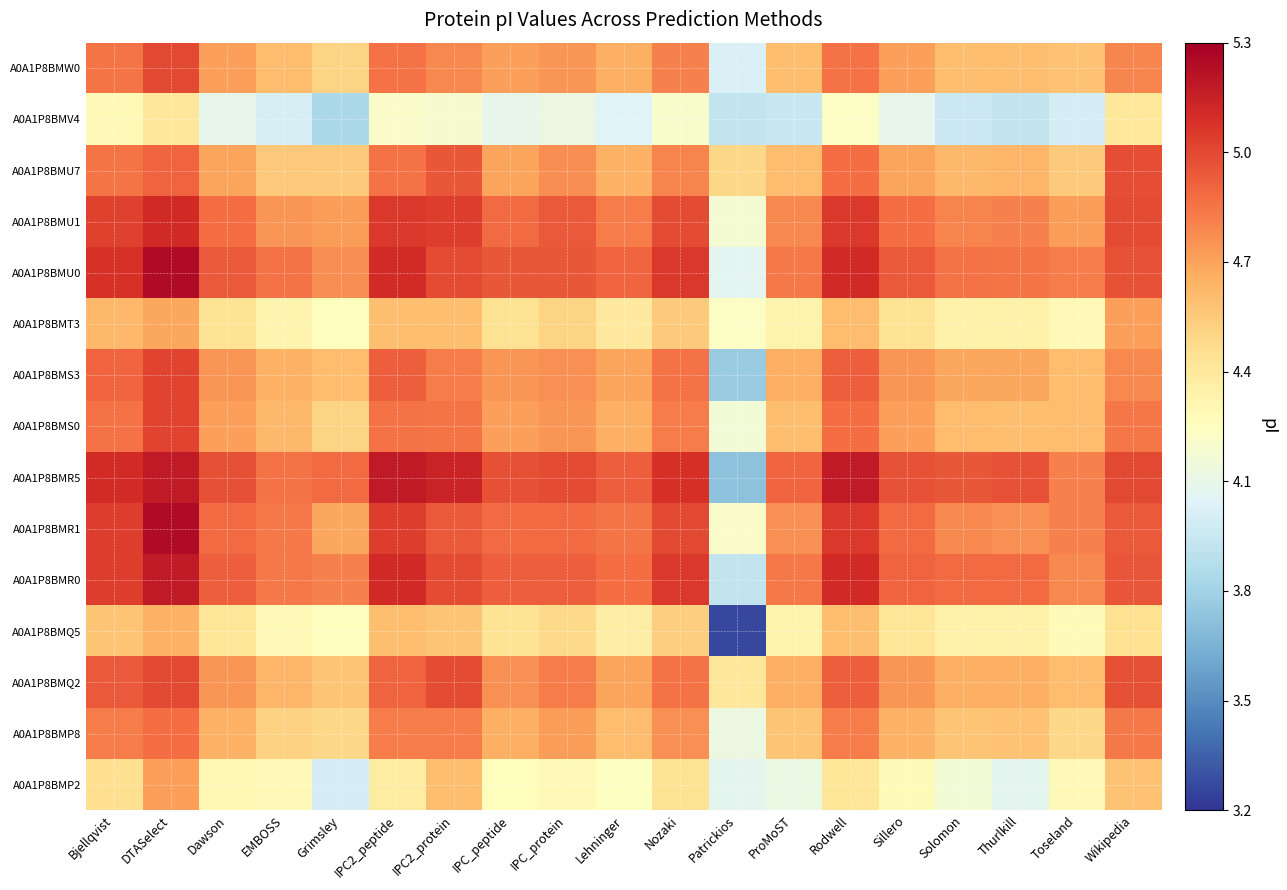

Reading left to right, what are all the values shown in this chart?

A0A1P8BMP2: Bjellqvist=4.5	DTASelect=4.7	Dawson=4.3	EMBOSS=4.3	Grimsley=4.0	IPC2_peptide=4.4	IPC2_protein=4.6	IPC_peptide=4.3	IPC_protein=4.3	Lehninger=4.2	Nozaki=4.4	Patrickios=4.1	ProMoST=4.1	Rodwell=4.4	Sillero=4.3	Solomon=4.2	Thurlkill=4.1	Toseland=4.3	Wikipedia=4.6
A0A1P8BMP8: Bjellqvist=4.8	DTASelect=4.9	Dawson=4.6	EMBOSS=4.5	Grimsley=4.5	IPC2_peptide=4.8	IPC2_protein=4.8	IPC_peptide=4.7	IPC_protein=4.7	Lehninger=4.6	Nozaki=4.8	Patrickios=4.1	ProMoST=4.6	Rodwell=4.8	Sillero=4.6	Solomon=4.6	Thurlkill=4.6	Toseland=4.5	Wikipedia=4.8
A0A1P8BMQ2: Bjellqvist=4.9	DTASelect=5.0	Dawson=4.7	EMBOSS=4.6	Grimsley=4.6	IPC2_peptide=4.9	IPC2_protein=5.0	IPC_peptide=4.8	IPC_protein=4.8	Lehninger=4.7	Nozaki=4.9	Patrickios=4.4	ProMoST=4.7	Rodwell=4.9	Sillero=4.7	Solomon=4.7	Thurlkill=4.7	Toseland=4.6	Wikipedia=5.0
A0A1P8BMQ5: Bjellqvist=4.6	DTASelect=4.6	Dawson=4.4	EMBOSS=4.3	Grimsley=4.3	IPC2_peptide=4.6	IPC2_protein=4.6	IPC_peptide=4.4	IPC_protein=4.5	Lehninger=4.4	Nozaki=4.5	Patrickios=3.3	ProMoST=4.3	Rodwell=4.6	Sillero=4.4	Solomon=4.3	Thurlkill=4.3	Toseland=4.3	Wikipedia=4.4
A0A1P8BMR0: Bjellqvist=5.0	DTASelect=5.2	Dawson=4.9	EMBOSS=4.8	Grimsley=4.8	IPC2_peptide=5.1	IPC2_protein=5.0	IPC_peptide=4.9	IPC_protein=4.9	Lehninger=4.9	Nozaki=5.1	Patrickios=3.9	ProMoST=4.8	Rodwell=5.1	Sillero=4.9	Solomon=4.9	Thurlkill=4.9	Toseland=4.8	Wikipedia=5.0
A0A1P8BMR1: Bjellqvist=5.0	DTASelect=5.2	Dawson=4.9	EMBOSS=4.8	Grimsley=4.7	IPC2_peptide=5.0	IPC2_protein=4.9	IPC_peptide=4.9	IPC_protein=4.9	Lehninger=4.9	Nozaki=5.0	Patrickios=4.2	ProMoST=4.8	Rodwell=5.1	Sillero=4.9	Solomon=4.8	Thurlkill=4.8	Toseland=4.8	Wikipedia=4.9
A0A1P8BMR5: Bjellqvist=5.1	DTASelect=5.2	Dawson=5.0	EMBOSS=4.9	Grimsley=4.9	IPC2_peptide=5.2	IPC2_protein=5.1	IPC_peptide=5.0	IPC_protein=5.0	Lehninger=4.9	Nozaki=5.1	Patrickios=3.7	ProMoST=4.9	Rodwell=5.2	Sillero=5.0	Solomon=5.0	Thurlkill=5.0	Toseland=4.8	Wikipedia=5.0
A0A1P8BMS0: Bjellqvist=4.9	DTASelect=5.0	Dawson=4.7	EMBOSS=4.6	Grimsley=4.5	IPC2_peptide=4.9	IPC2_protein=4.9	IPC_peptide=4.7	IPC_protein=4.7	Lehninger=4.7	Nozaki=4.8	Patrickios=4.2	ProMoST=4.6	Rodwell=4.9	Sillero=4.7	Solomon=4.6	Thurlkill=4.6	Toseland=4.6	Wikipedia=4.8
A0A1P8BMS3: Bjellqvist=4.9	DTASelect=5.0	Dawson=4.7	EMBOSS=4.6	Grimsley=4.6	IPC2_peptide=4.9	IPC2_protein=4.8	IPC_peptide=4.7	IPC_protein=4.8	Lehninger=4.7	Nozaki=4.9	Patrickios=3.8	ProMoST=4.7	Rodwell=4.9	Sillero=4.7	Solomon=4.7	Thurlkill=4.7	Toseland=4.6	Wikipedia=4.8
A0A1P8BMT3: Bjellqvist=4.6	DTASelect=4.7	Dawson=4.4	EMBOSS=4.3	Grimsley=4.3	IPC2_peptide=4.6	IPC2_protein=4.6	IPC_peptide=4.4	IPC_protein=4.5	Lehninger=4.4	Nozaki=4.5	Patrickios=4.2	ProMoST=4.3	Rodwell=4.6	Sillero=4.4	Solomon=4.3	Thurlkill=4.3	Toseland=4.3	Wikipedia=4.7
A0A1P8BMU0: Bjellqvist=5.1	DTASelect=5.2	Dawson=4.9	EMBOSS=4.9	Grimsley=4.8	IPC2_peptide=5.1	IPC2_protein=5.0	IPC_peptide=5.0	IPC_protein=5.0	Lehninger=4.9	Nozaki=5.1	Patrickios=4.1	ProMoST=4.8	Rodwell=5.1	Sillero=4.9	Solomon=4.9	Thurlkill=4.9	Toseland=4.8	Wikipedia=5.0
A0A1P8BMU1: Bjellqvist=5.0	DTASelect=5.1	Dawson=4.9	EMBOSS=4.7	Grimsley=4.7	IPC2_peptide=5.1	IPC2_protein=5.0	IPC_peptide=4.9	IPC_protein=4.9	Lehninger=4.8	Nozaki=5.0	Patrickios=4.2	ProMoST=4.8	Rodwell=5.1	Sillero=4.9	Solomon=4.8	Thurlkill=4.8	Toseland=4.7	Wikipedia=5.0
A0A1P8BMU7: Bjellqvist=4.9	DTASelect=4.9	Dawson=4.7	EMBOSS=4.6	Grimsley=4.5	IPC2_peptide=4.9	IPC2_protein=5.0	IPC_peptide=4.7	IPC_protein=4.8	Lehninger=4.6	Nozaki=4.8	Patrickios=4.5	ProMoST=4.6	Rodwell=4.9	Sillero=4.7	Solomon=4.6	Thurlkill=4.6	Toseland=4.5	Wikipedia=5.0
A0A1P8BMV4: Bjellqvist=4.3	DTASelect=4.4	Dawson=4.1	EMBOSS=4.0	Grimsley=3.8	IPC2_peptide=4.2	IPC2_protein=4.2	IPC_peptide=4.1	IPC_protein=4.1	Lehninger=4.0	Nozaki=4.2	Patrickios=3.9	ProMoST=3.9	Rodwell=4.2	Sillero=4.1	Solomon=4.0	Thurlkill=3.9	Toseland=4.0	Wikipedia=4.4
A0A1P8BMW0: Bjellqvist=4.9	DTASelect=5.0	Dawson=4.7	EMBOSS=4.6	Grimsley=4.5	IPC2_peptide=4.9	IPC2_protein=4.8	IPC_peptide=4.7	IPC_protein=4.7	Lehninger=4.7	Nozaki=4.8	Patrickios=4.0	ProMoST=4.6	Rodwell=4.9	Sillero=4.7	Solomon=4.6	Thurlkill=4.6	Toseland=4.6	Wikipedia=4.8